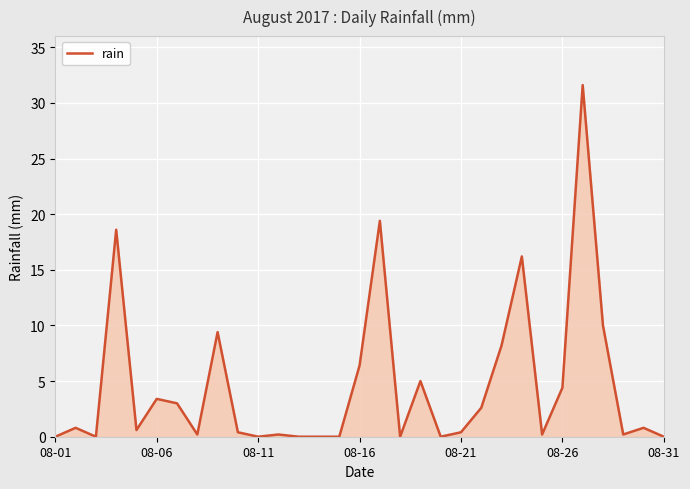

What is the maximum value shown in the chart?

31.6